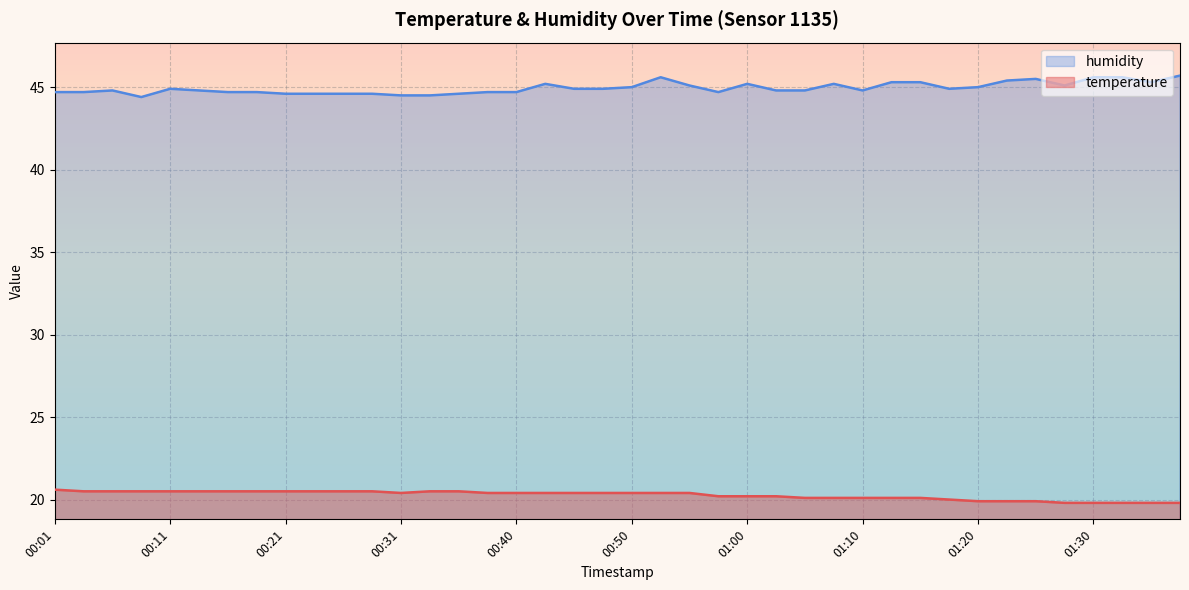

What is the label of the 20th point from the right?

00:50